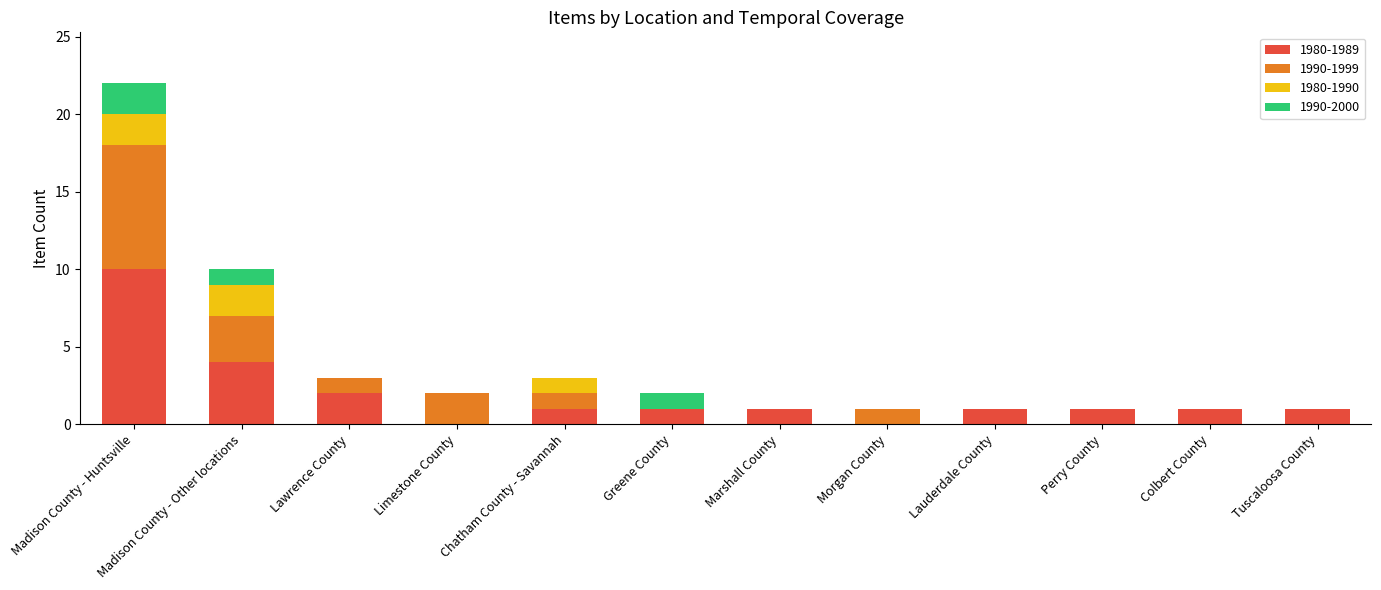

What are all the series names shown in the legend?

1980-1989, 1990-1999, 1980-1990, 1990-2000